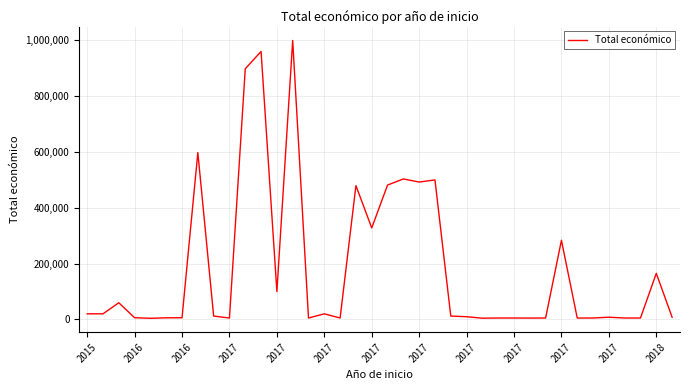

What is the difference between the maximum and minimum values?

995992